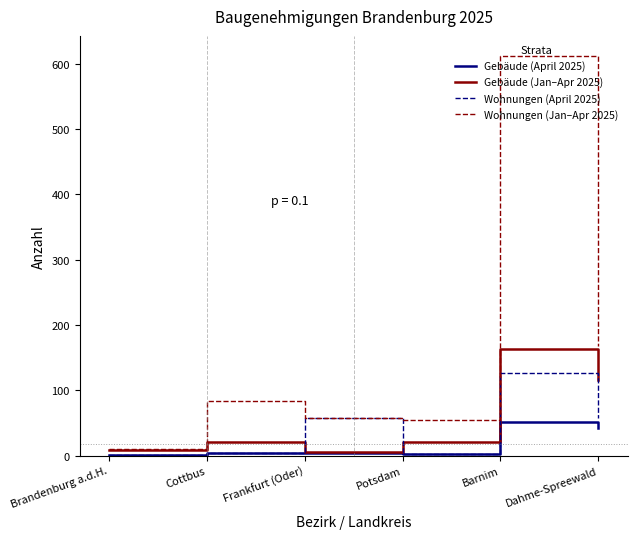

Rank the series by their maximum value, from lowest to highest.

Gebäude (April 2025), Wohnungen (April 2025), Gebäude (Jan–Apr 2025), Wohnungen (Jan–Apr 2025)